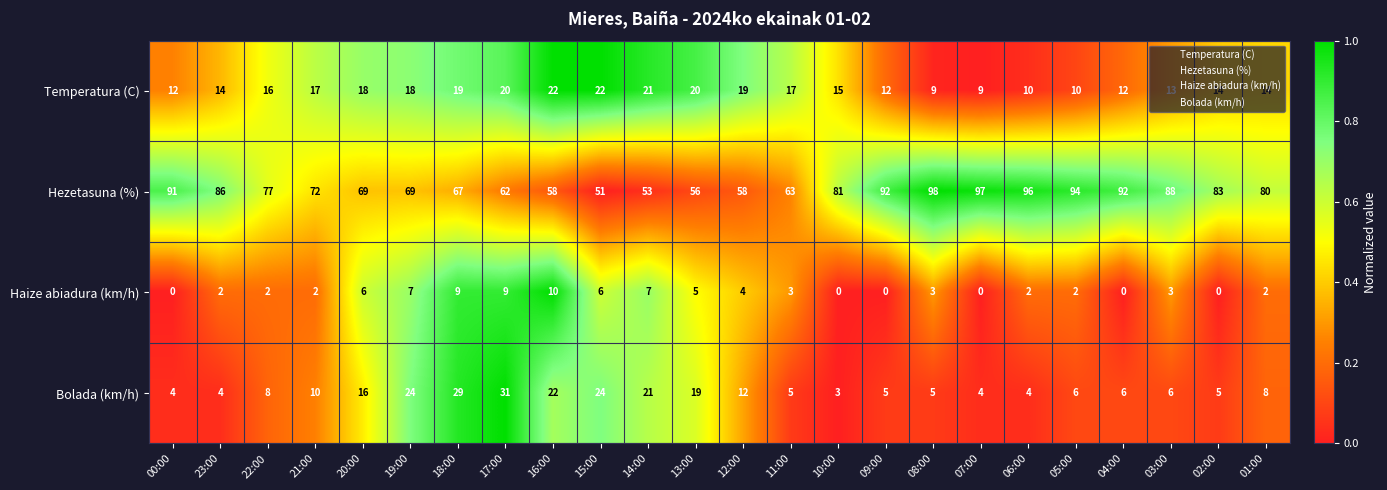

At which category does the chart reach its peak across all series?

08:00